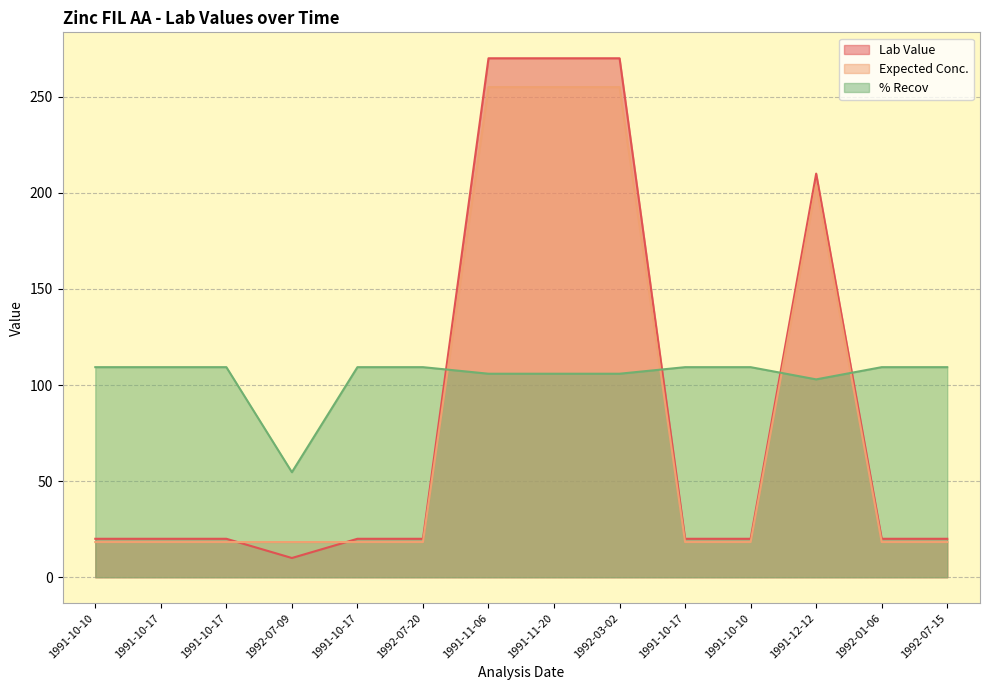

Which category has the lowest value across all series?

1992-07-09